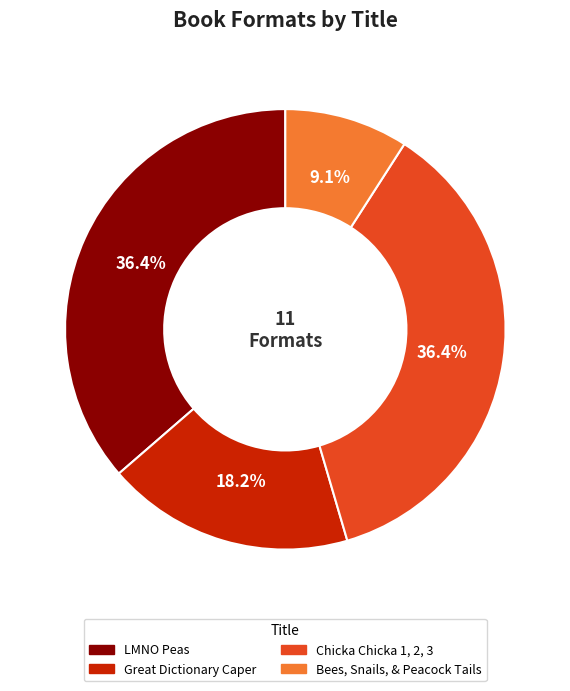

Between Chicka Chicka 1, 2, 3 and Great Dictionary Caper, which is larger?

Chicka Chicka 1, 2, 3